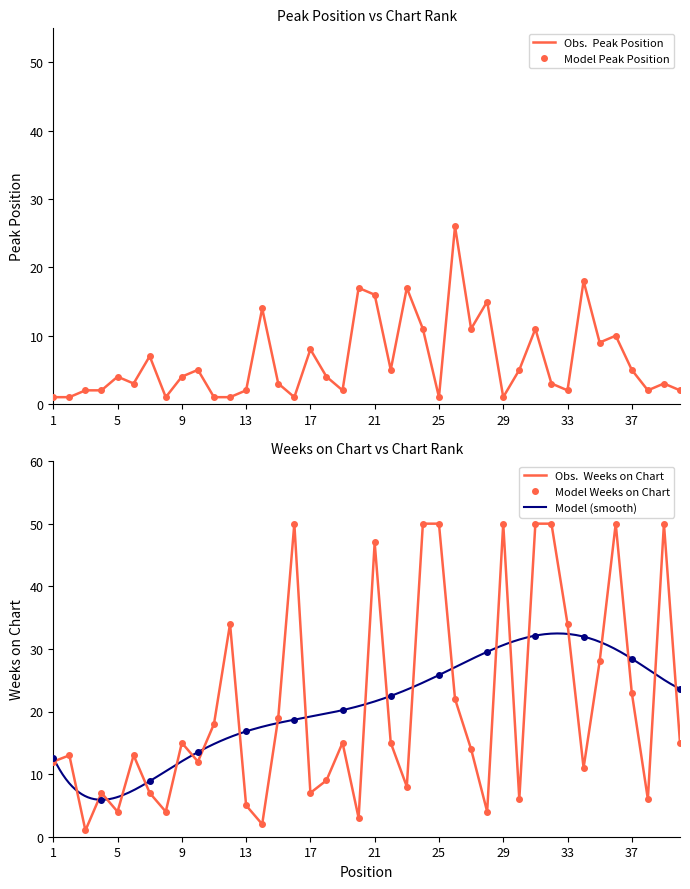

At which label does Weeks on Chart first exceed 15?

11